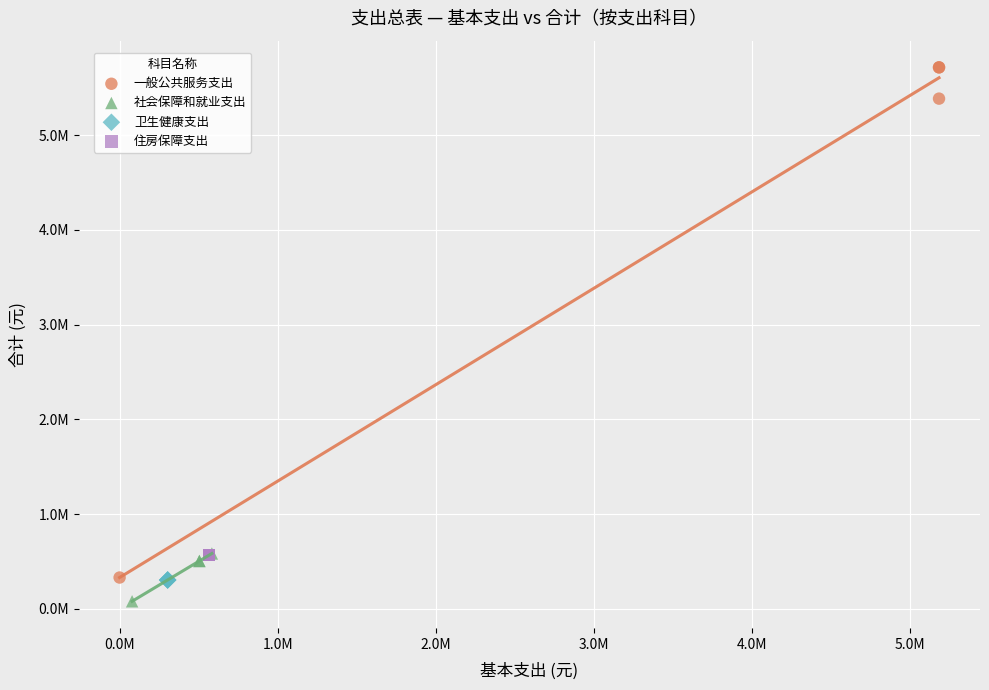

Which series contains the highest Y value?

一般公共服务支出